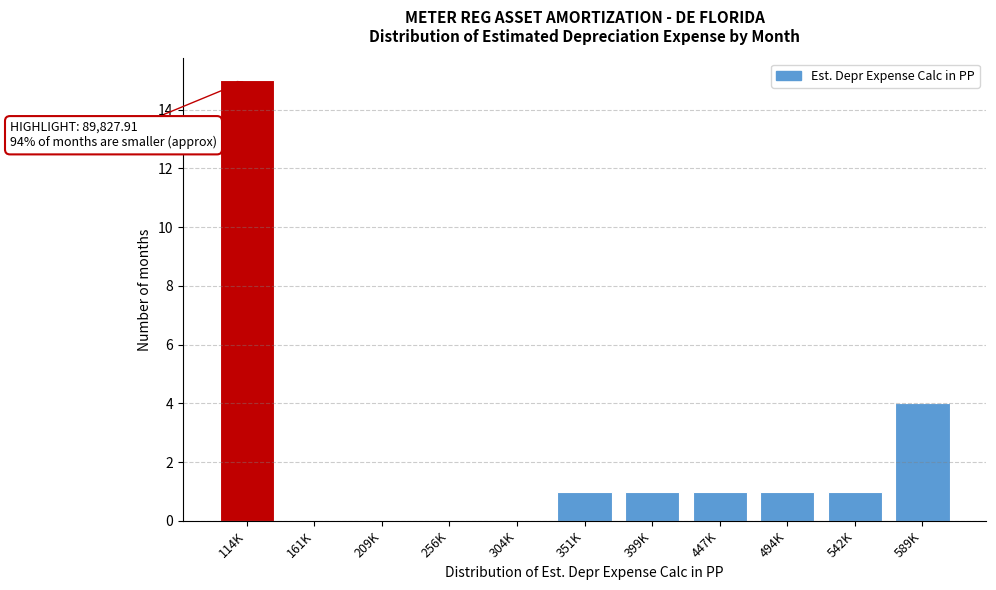

Reading left to right, list all the values displayed in this chart.

114K=15	161K=0	209K=0	256K=0	304K=0	351K=1	399K=1	447K=1	494K=1	542K=1	589K=4